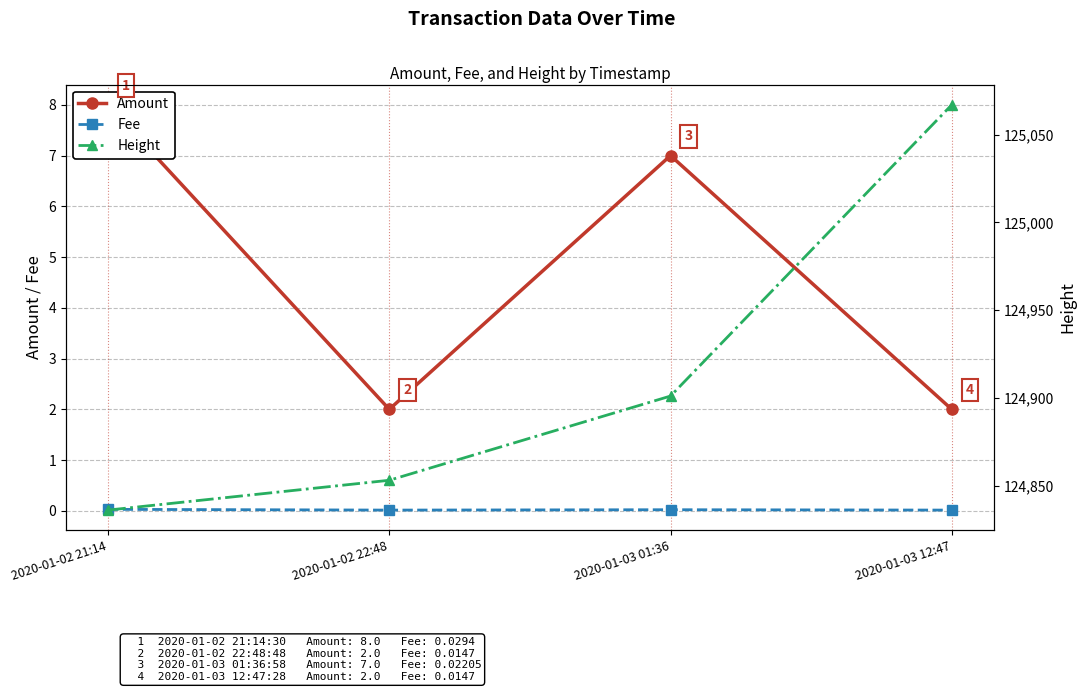

What is the sum of the Amount values at 2020-01-02 21:14 and 2020-01-03 01:36?

15.0